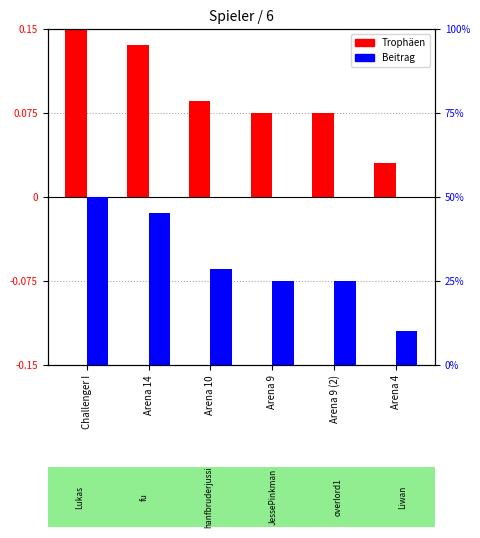

At Arena 4, list the series in order from largest to smallest.

Beitrag, Trophäen